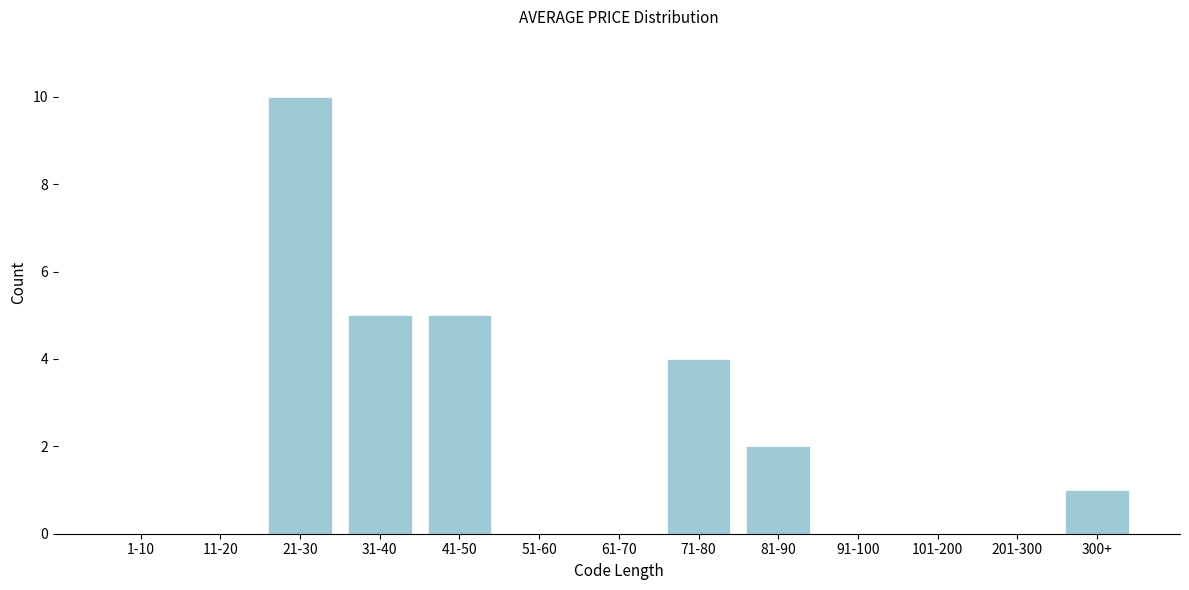

Reading right to left, transcribe all the data shown in this chart.

300+=1	201-300=0	101-200=0	91-100=0	81-90=2	71-80=4	61-70=0	51-60=0	41-50=5	31-40=5	21-30=10	11-20=0	1-10=0